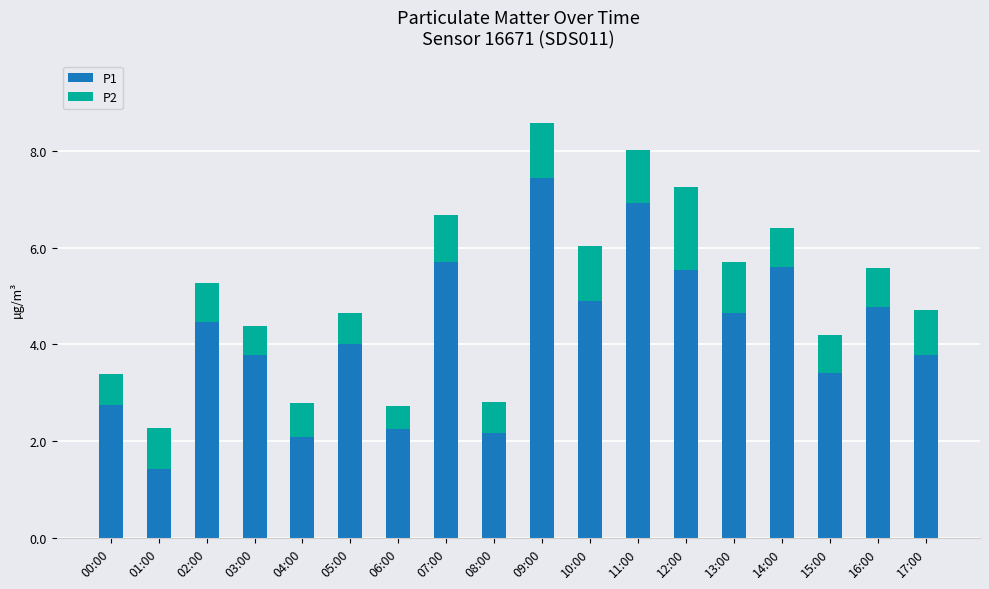

What is the total value across all series at 05:00?

4.7